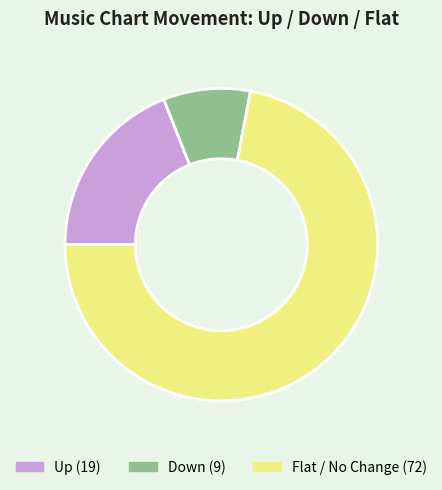

Is there a majority slice in this chart?

Yes